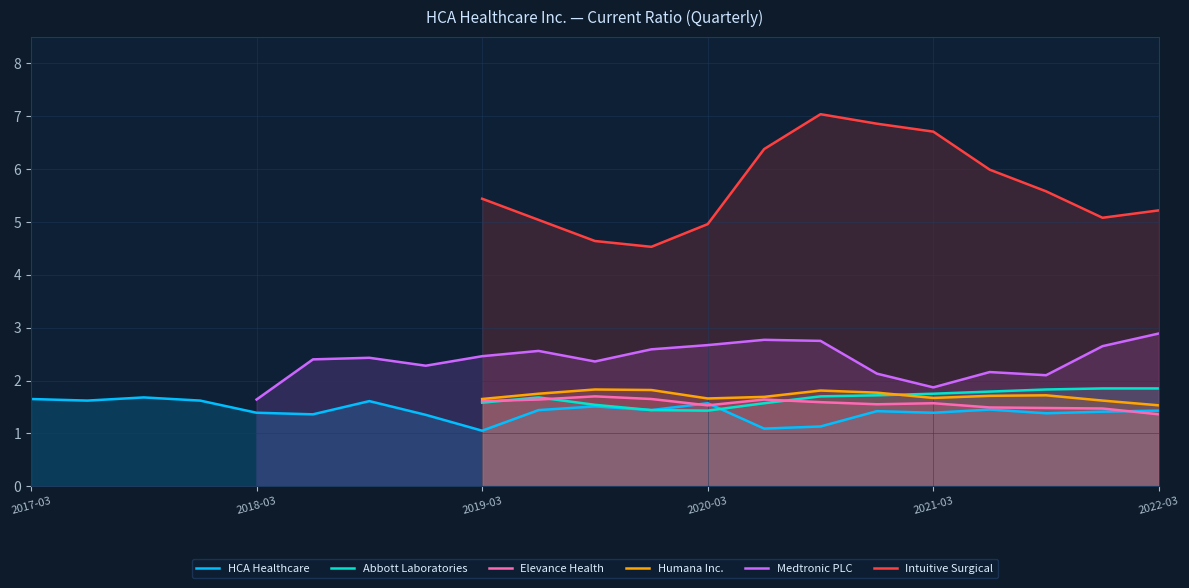

What is the minimum value for HCA Healthcare?

1.1